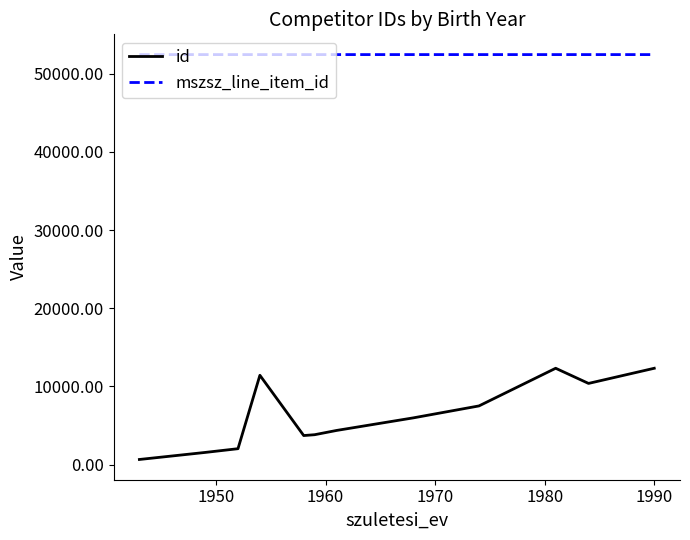

List the series in order of their peak value, lowest first.

id, mszsz_line_item_id